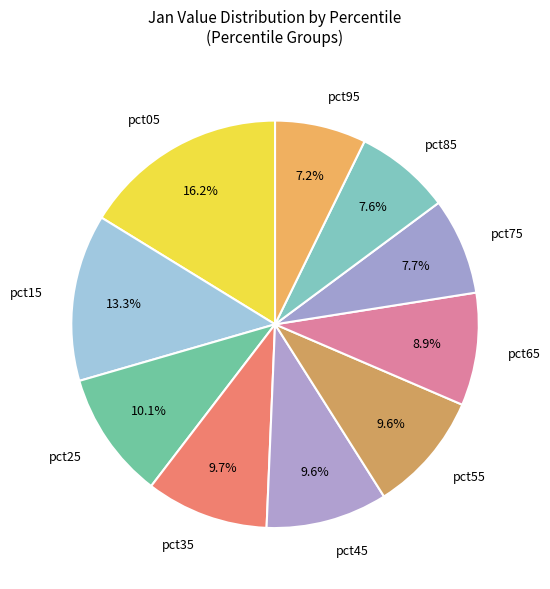

What percentage is the pct05 slice, to the nearest percent?

16%